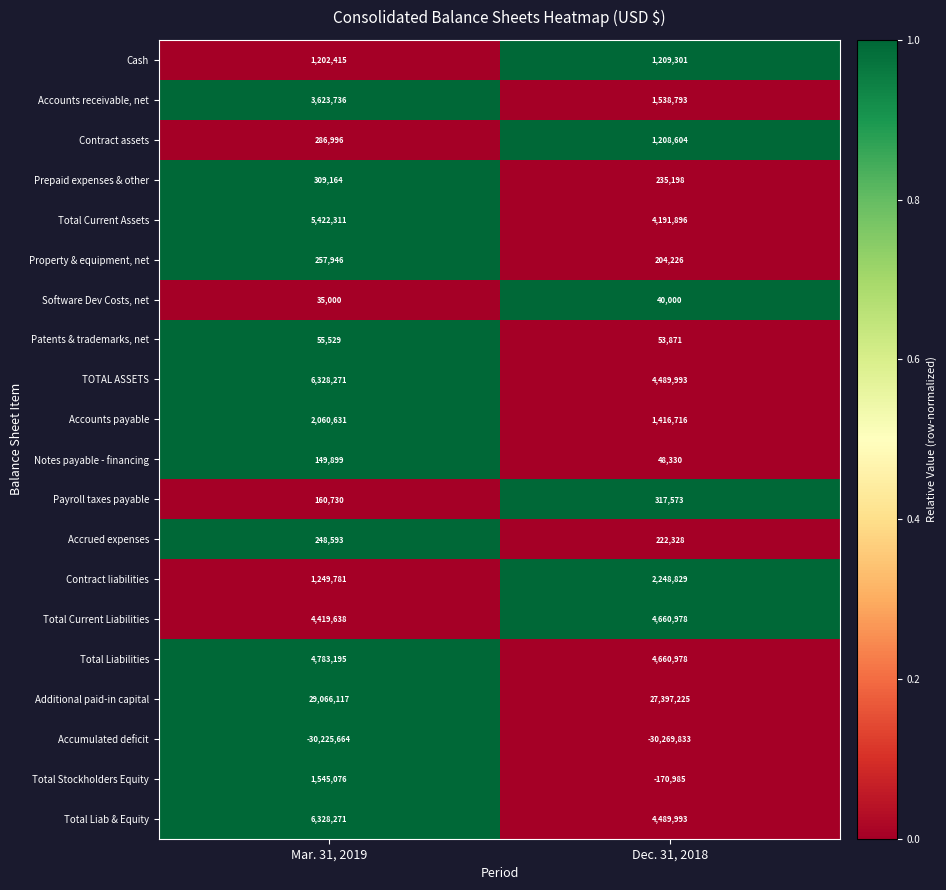

True or false: Accumulated deficit has a value of -30225664 at Mar. 31, 2019.

True